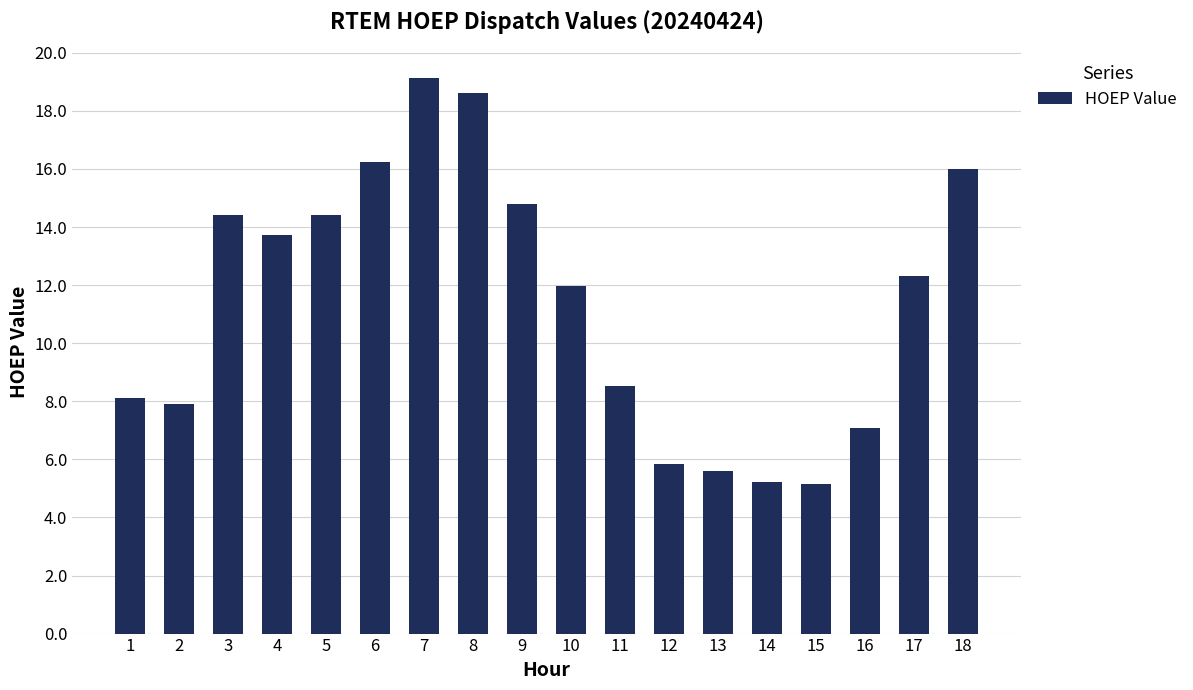

What is the smallest value displayed?

5.1